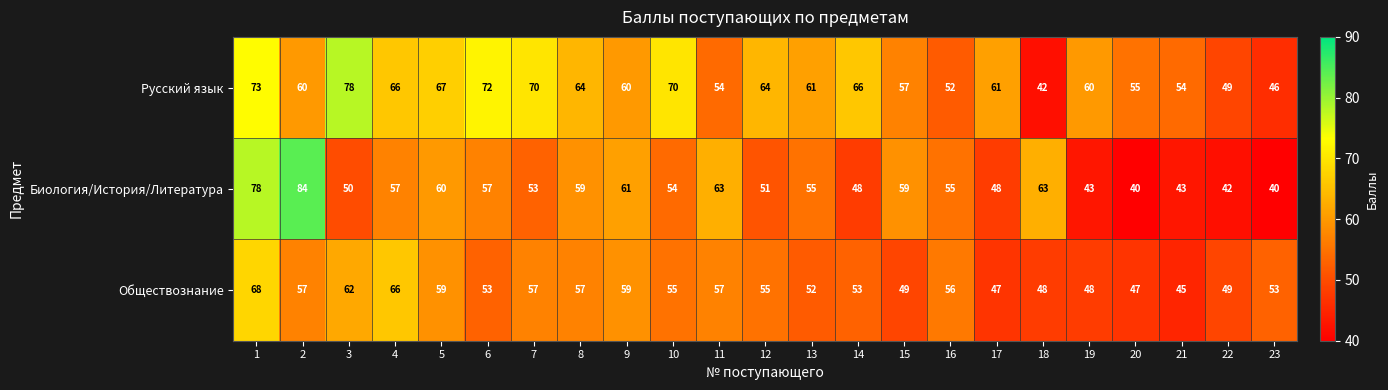

What is the difference between the maximum and minimum values in the Обществознание series?

23